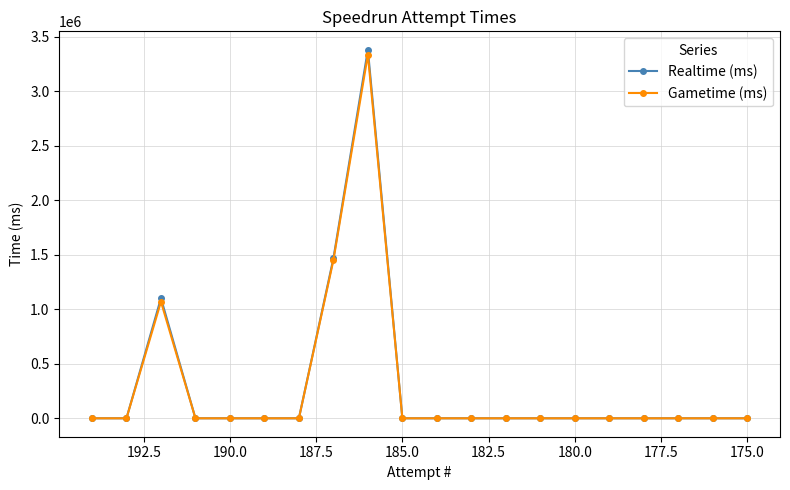

How many series are shown in this chart?

2